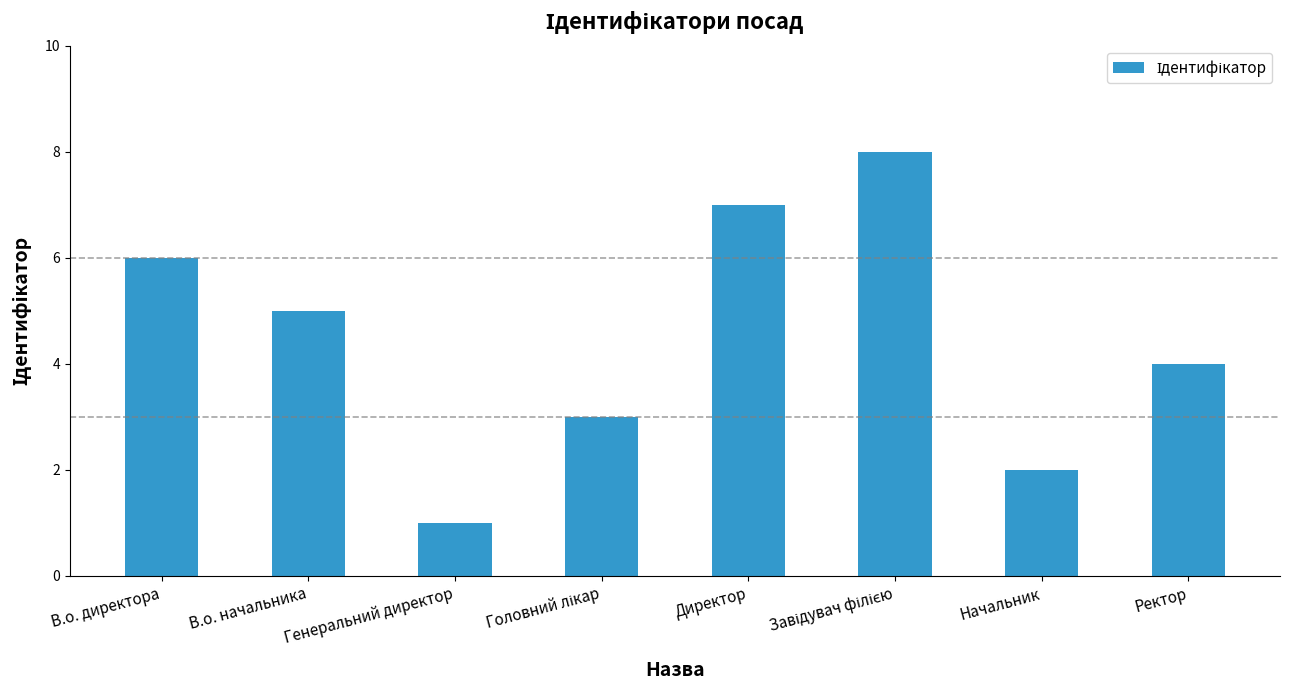

Count the values in the range 3 to 7.

5